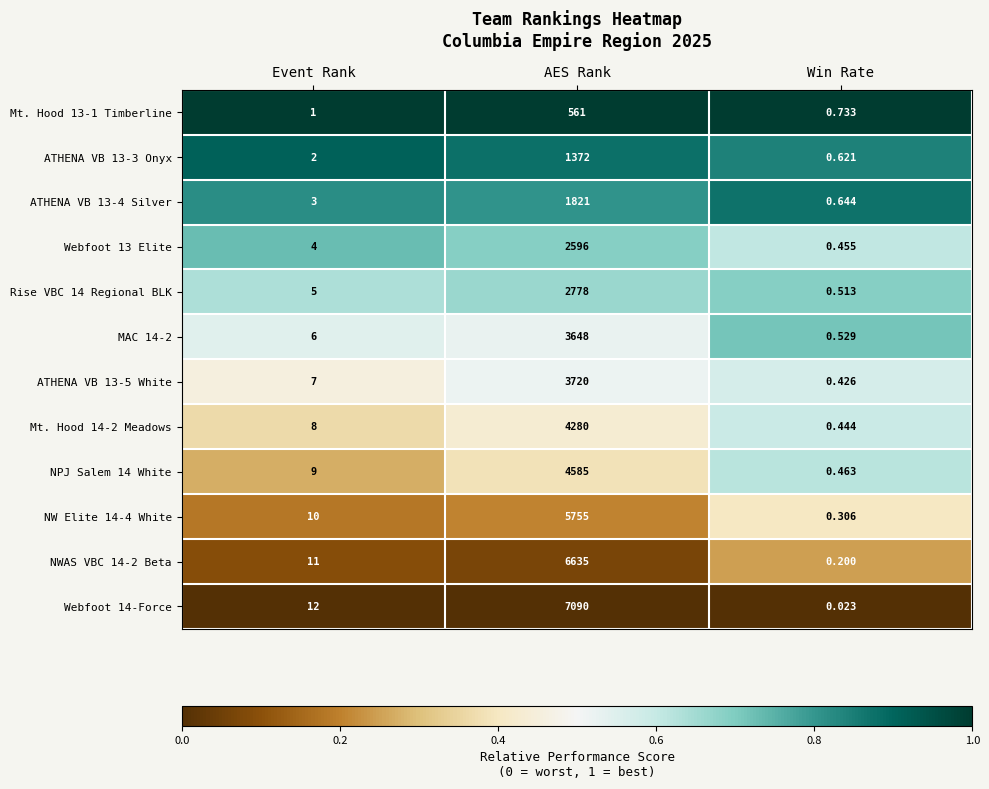

Is the value of NWAS VBC 14-2 Beta at Win Rate greater than the value of NPJ Salem 14 White at Event Rank?

No